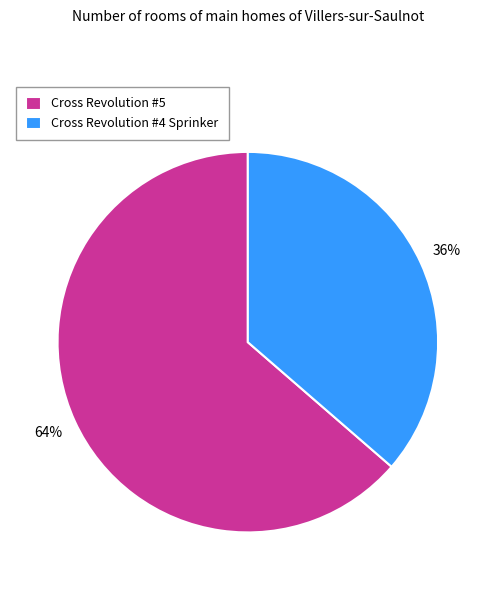

To the nearest percent, what is the average slice percentage?

50%